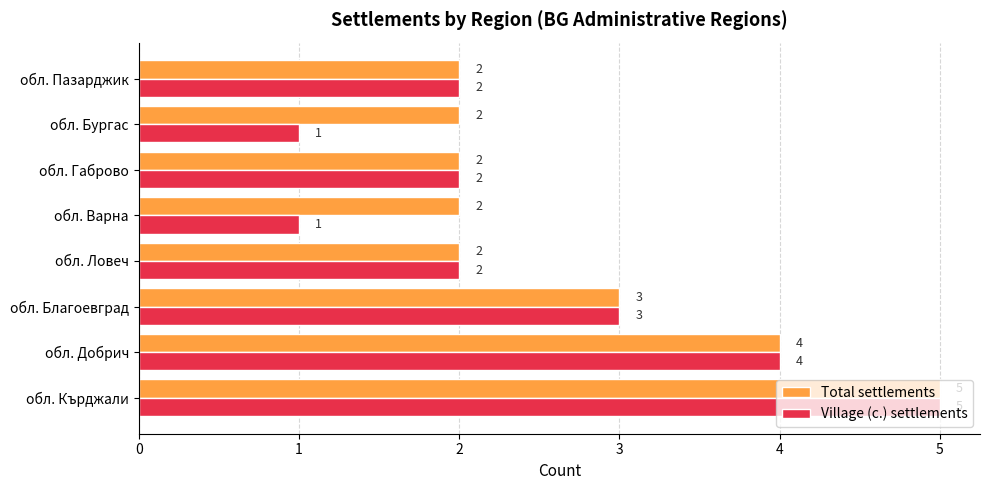

How many categories are shown in the chart?

8